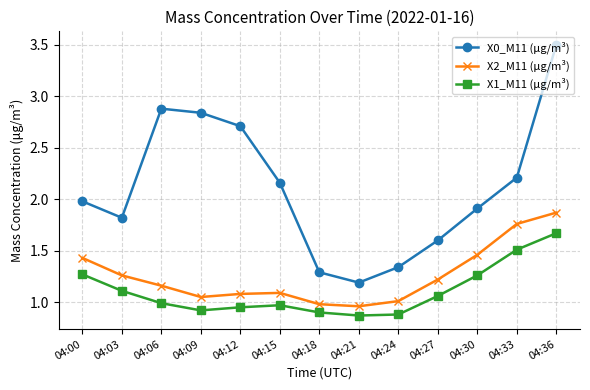

True or false: X0_M11 (μg/m³) and X2_M11 (μg/m³) intersect in this chart.

False